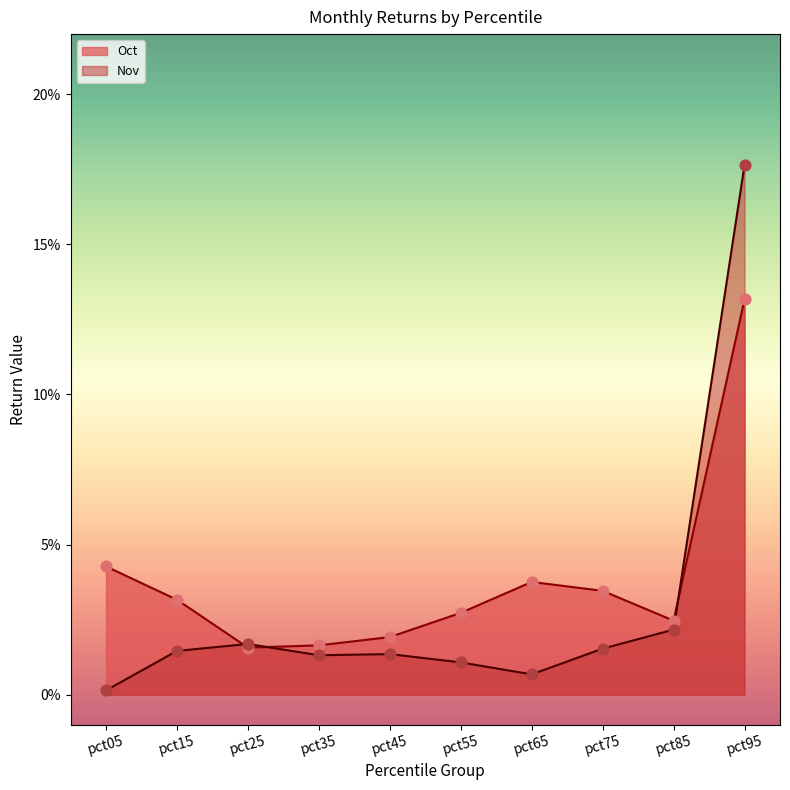

Which series reaches the minimum Y coordinate?

Nov